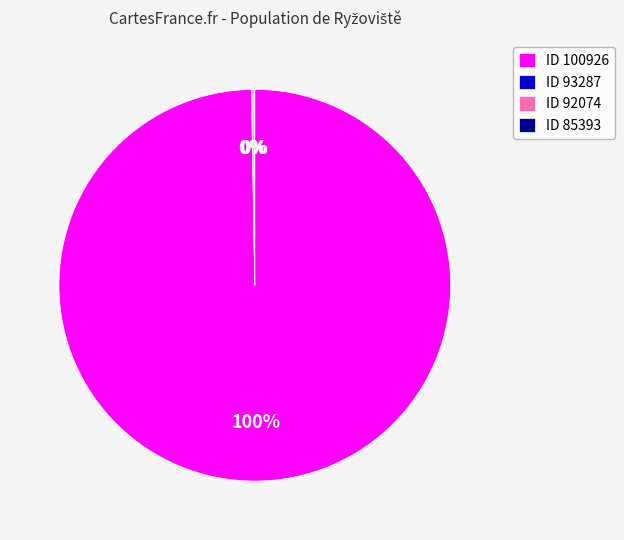

Which category has the biggest portion of the pie?

ID 100926